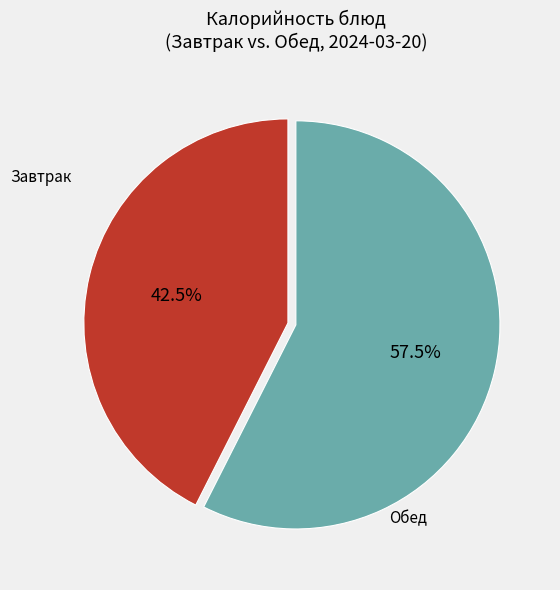

Does any single category account for the majority?

Yes